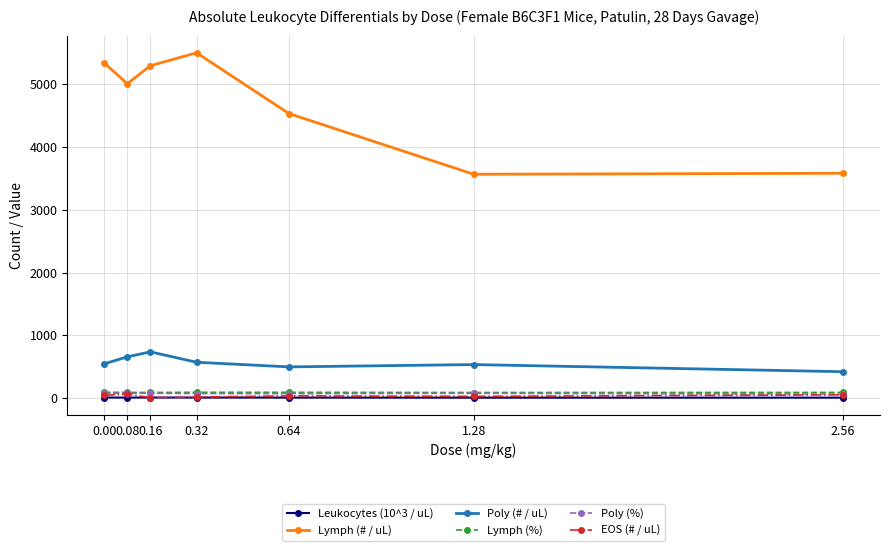

The value of Poly (# / uL) at 0.00 is 544.0. True or false?

True